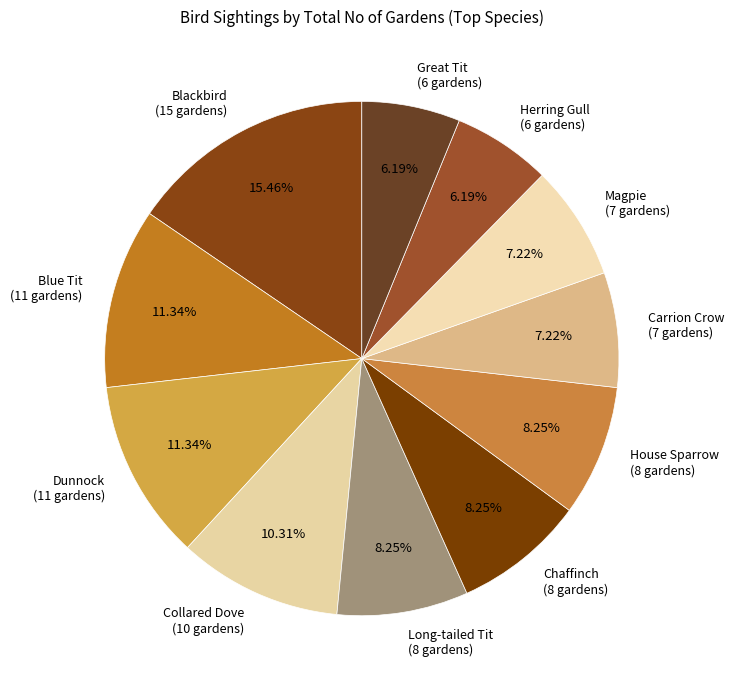

How many segments does this pie chart have?

11